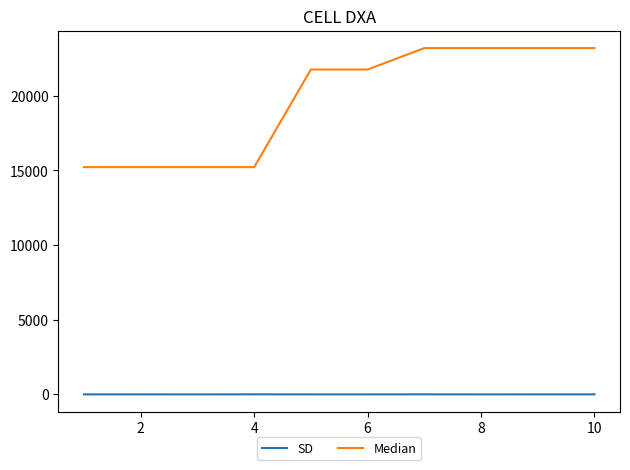

Which series has the largest range (max minus min)?

Median